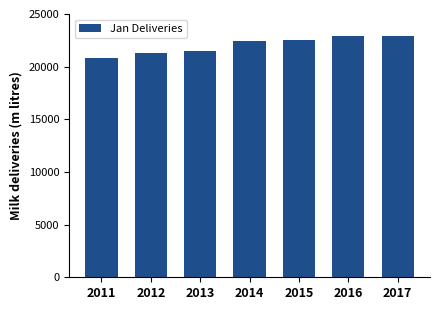

What is the average value?

22057.5